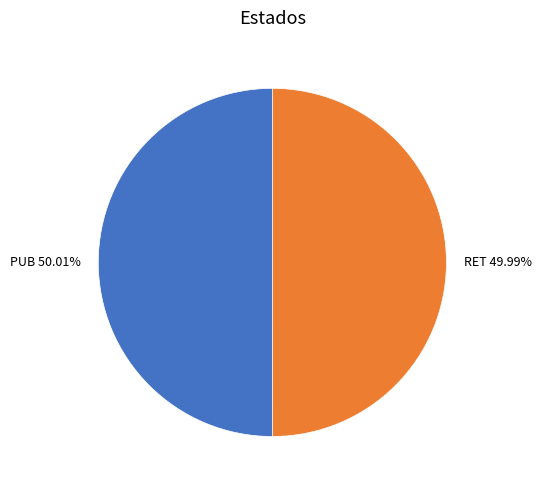

The PUB slice represents 39% of the pie. True or false?

False